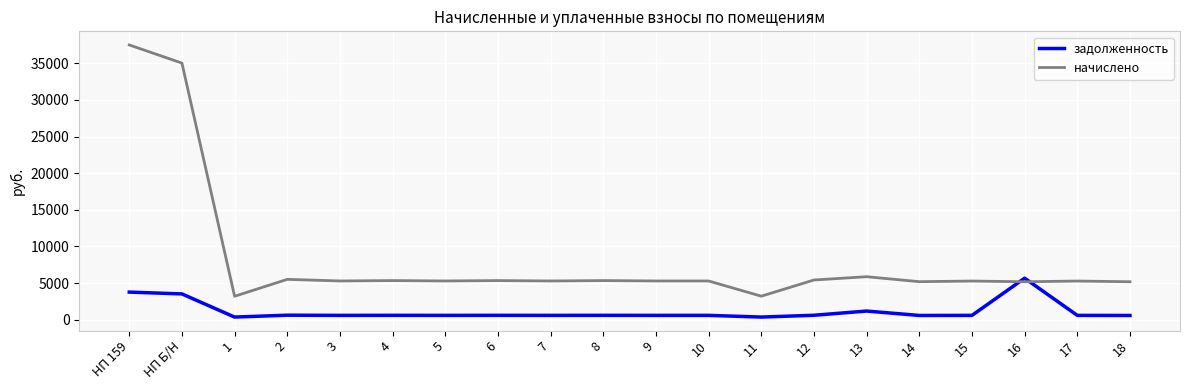

True or false: задолженность has more than 0 points higher than both neighbors.

True